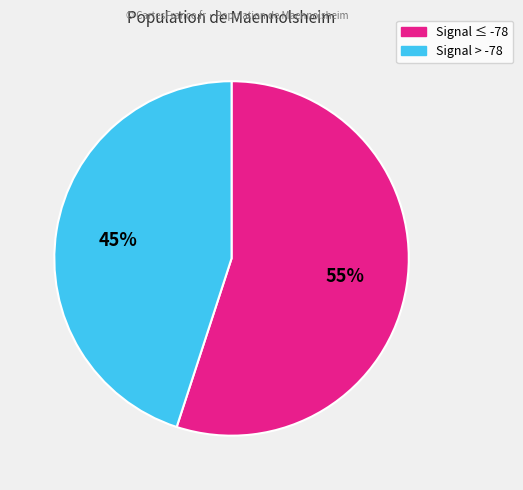

Is it true that Signal ≤ -78 is 55% of the pie?

True